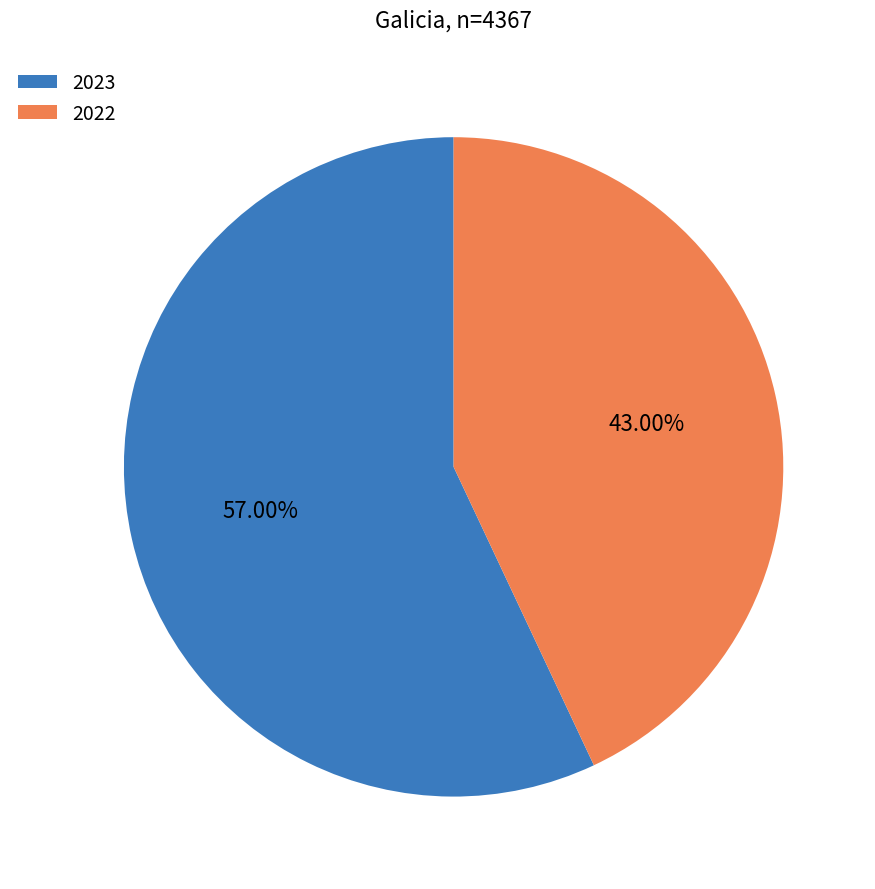

What is the ratio of the value at 2022 to the value at 2023?

0.8